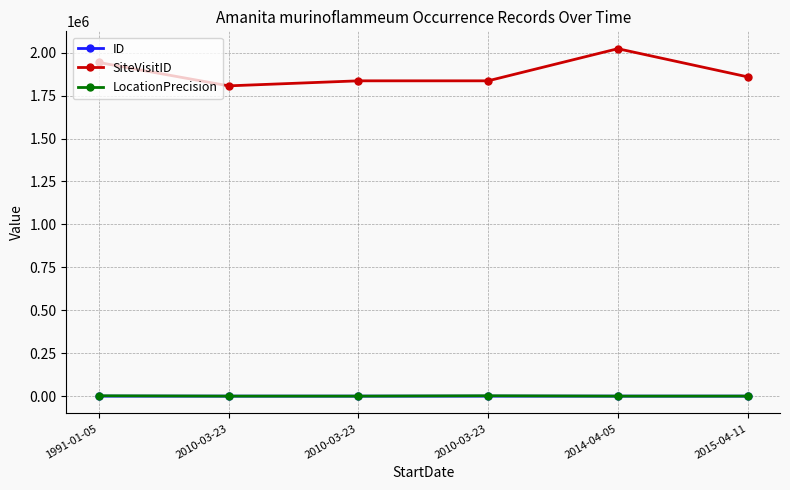

Which has a higher value, 2010-03-23 or 2010-03-23?

2010-03-23